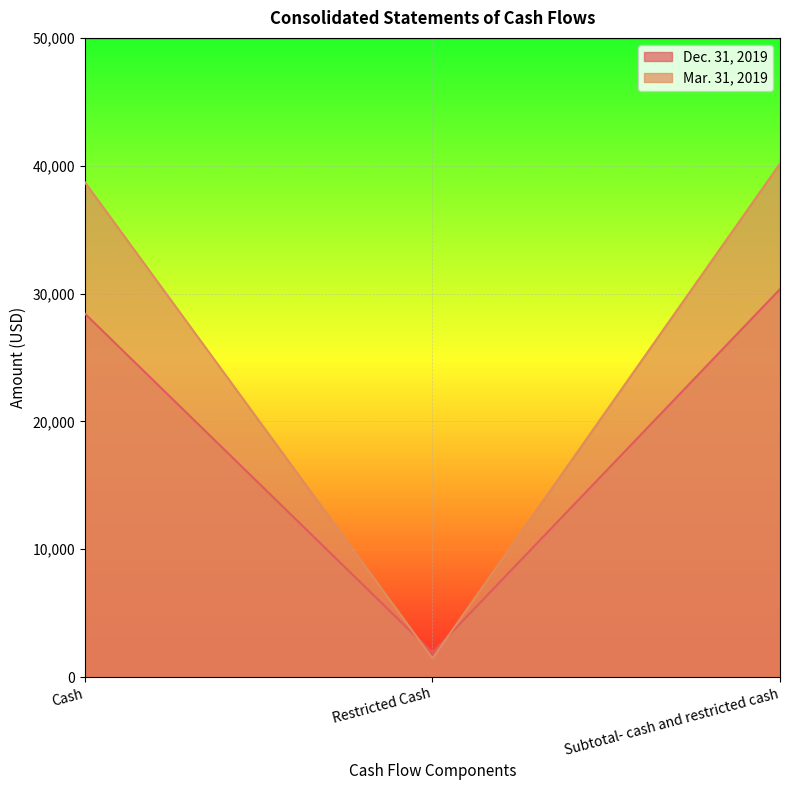

The value of Mar. 31, 2019 at Cash is 38702. True or false?

True